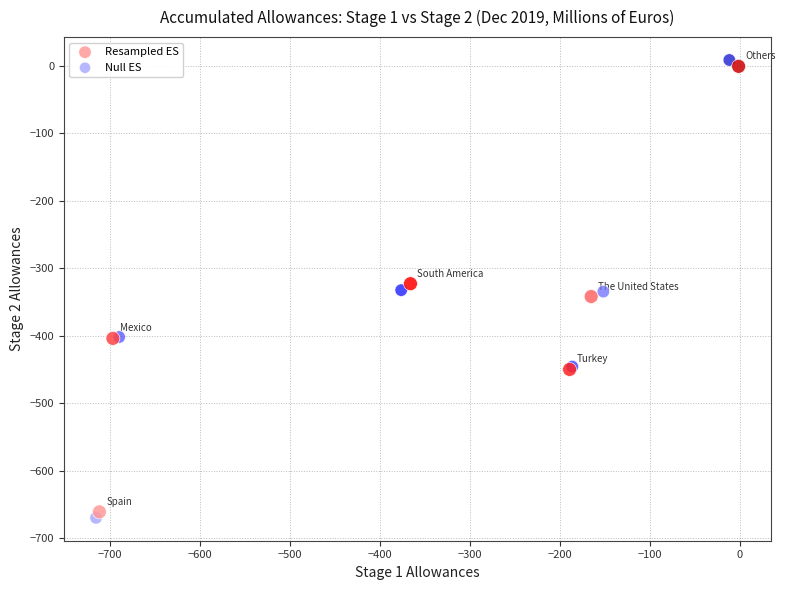

Which series has the largest Y range (max minus min)?

Null ES